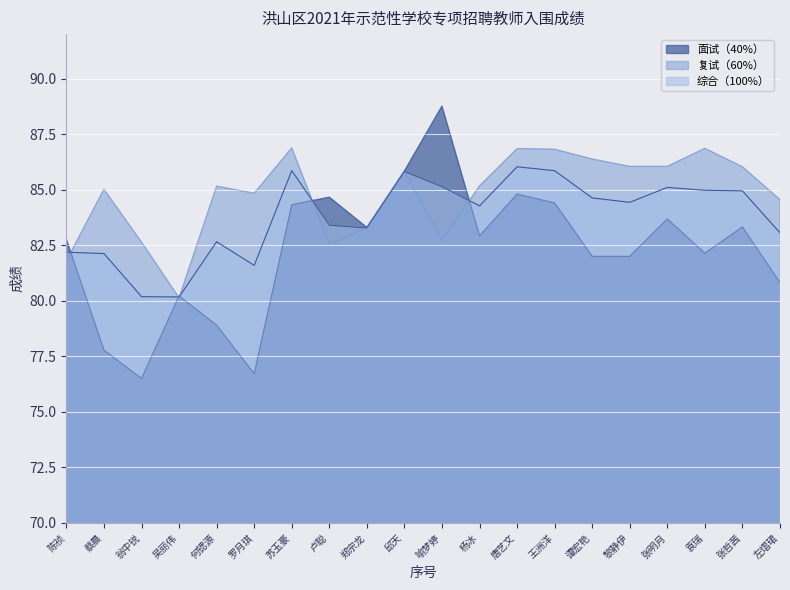

What is the average value?

83.8